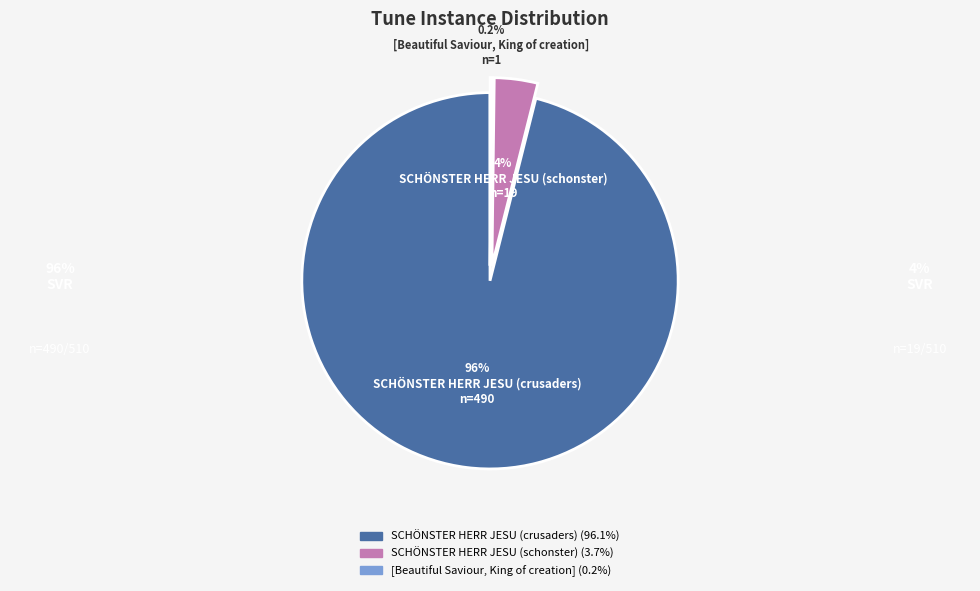

Which slice is the largest?

SCHÖNSTER HERR JESU (crusaders)